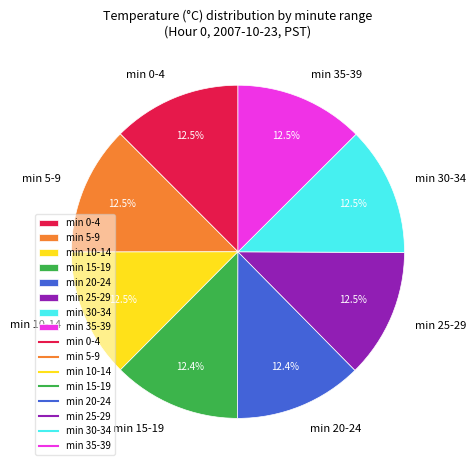

Approximately how many times larger is the value at min 35-39 compared to min 10-14?

1.0